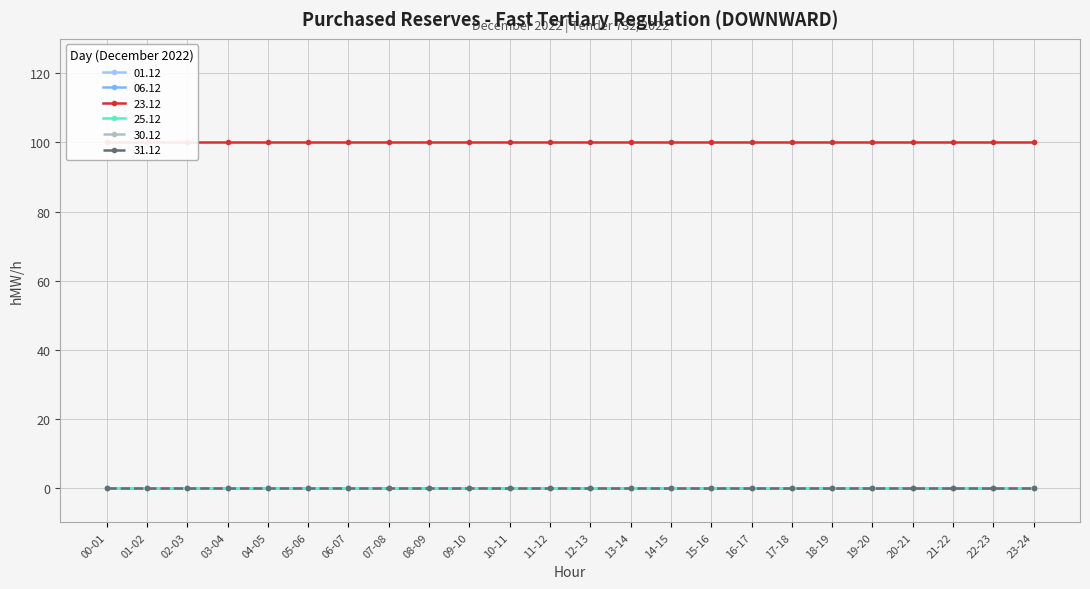

Reading left to right, transcribe all the data shown in this chart.

01.12: 00-01=0	01-02=0	02-03=0	03-04=0	04-05=0	05-06=0	06-07=0	07-08=0	08-09=0	09-10=0	10-11=0	11-12=0	12-13=0	13-14=0	14-15=0	15-16=0	16-17=0	17-18=0	18-19=0	19-20=0	20-21=0	21-22=0	22-23=0	23-24=0
06.12: 00-01=0	01-02=0	02-03=0	03-04=0	04-05=0	05-06=0	06-07=0	07-08=0	08-09=0	09-10=0	10-11=0	11-12=0	12-13=0	13-14=0	14-15=0	15-16=0	16-17=0	17-18=0	18-19=0	19-20=0	20-21=0	21-22=0	22-23=0	23-24=0
23.12: 00-01=100	01-02=100	02-03=100	03-04=100	04-05=100	05-06=100	06-07=100	07-08=100	08-09=100	09-10=100	10-11=100	11-12=100	12-13=100	13-14=100	14-15=100	15-16=100	16-17=100	17-18=100	18-19=100	19-20=100	20-21=100	21-22=100	22-23=100	23-24=100
25.12: 00-01=0	01-02=0	02-03=0	03-04=0	04-05=0	05-06=0	06-07=0	07-08=0	08-09=0	09-10=0	10-11=0	11-12=0	12-13=0	13-14=0	14-15=0	15-16=0	16-17=0	17-18=0	18-19=0	19-20=0	20-21=0	21-22=0	22-23=0	23-24=0
30.12: 00-01=0	01-02=0	02-03=0	03-04=0	04-05=0	05-06=0	06-07=0	07-08=0	08-09=0	09-10=0	10-11=0	11-12=0	12-13=0	13-14=0	14-15=0	15-16=0	16-17=0	17-18=0	18-19=0	19-20=0	20-21=0	21-22=0	22-23=0	23-24=0
31.12: 00-01=0	01-02=0	02-03=0	03-04=0	04-05=0	05-06=0	06-07=0	07-08=0	08-09=0	09-10=0	10-11=0	11-12=0	12-13=0	13-14=0	14-15=0	15-16=0	16-17=0	17-18=0	18-19=0	19-20=0	20-21=0	21-22=0	22-23=0	23-24=0